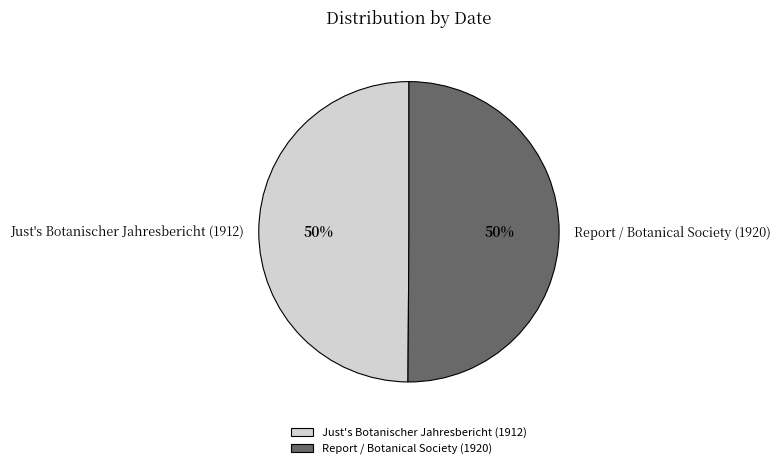

To the nearest percent, what is the average slice percentage?

50%